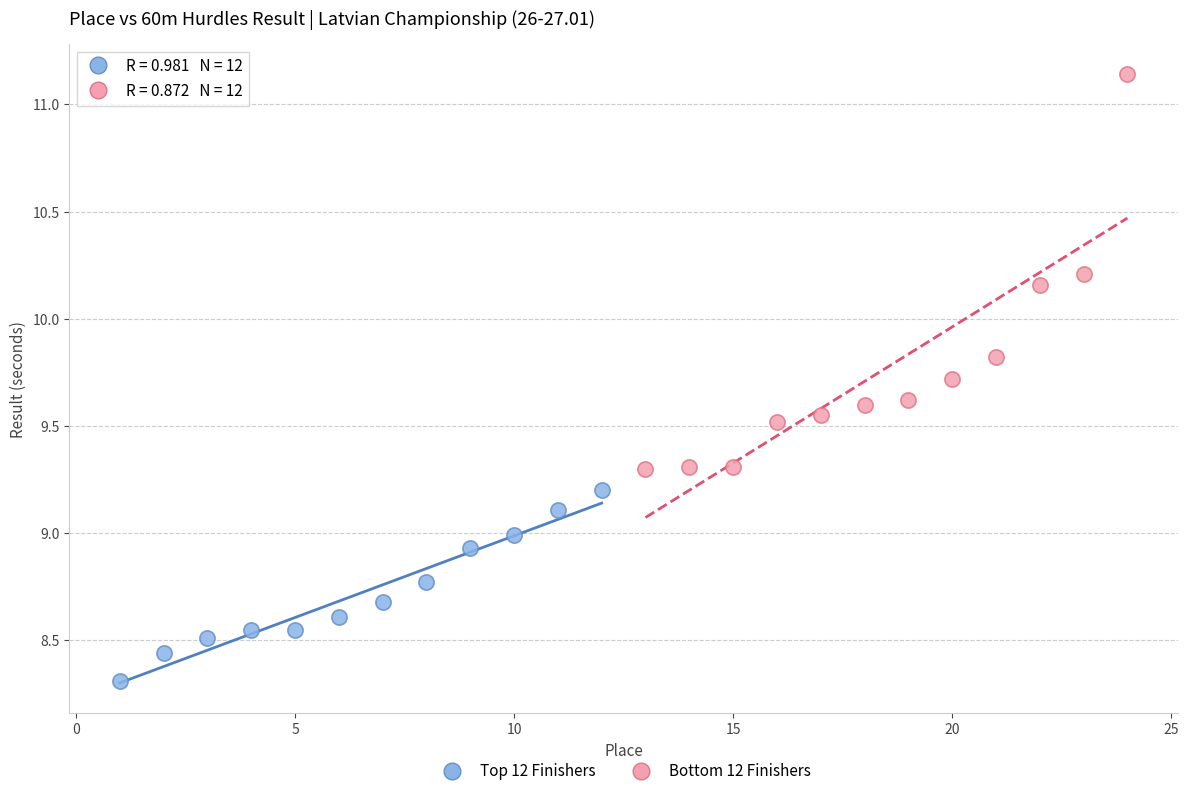

What are all the series names shown in the legend?

Top 12 Finishers, Bottom 12 Finishers